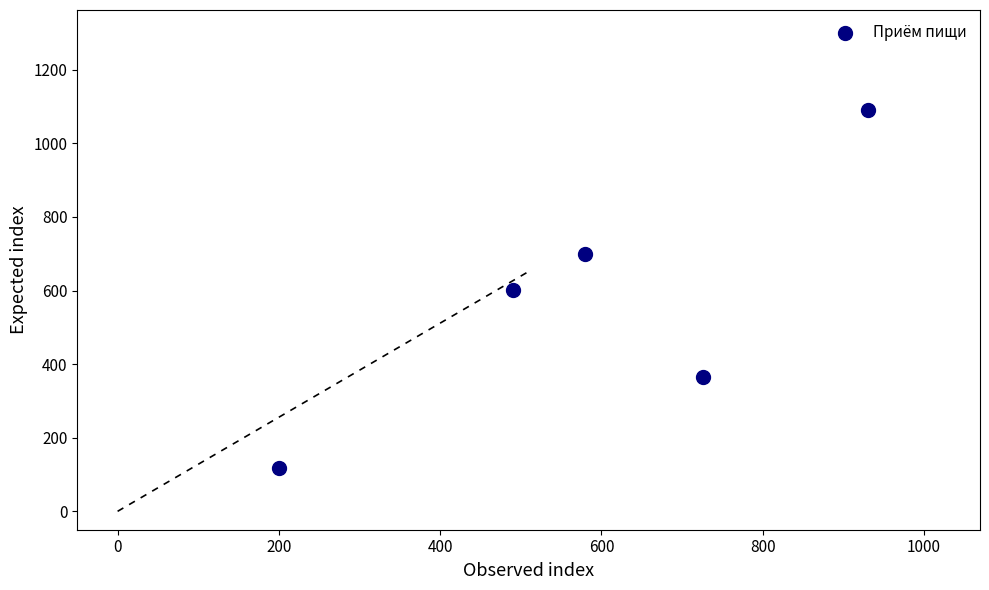

What is the average Y value?

574.5